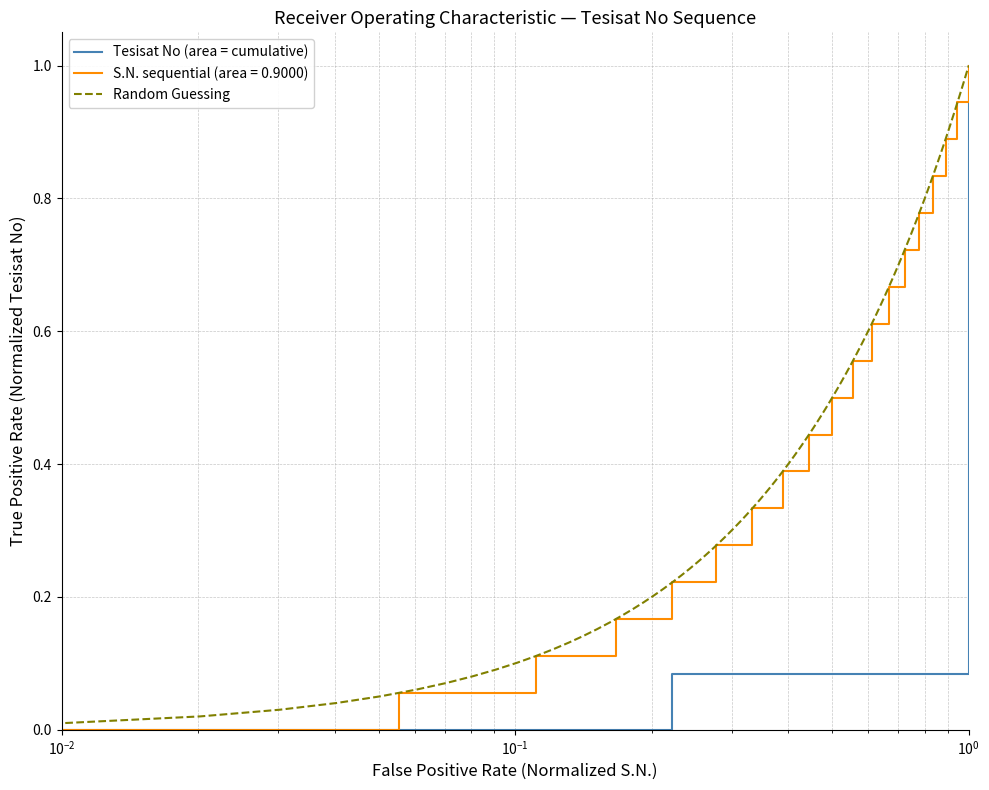

True or false: S.N. (Tesisat No sequence) and S.N. (Row index) cross at least once.

False